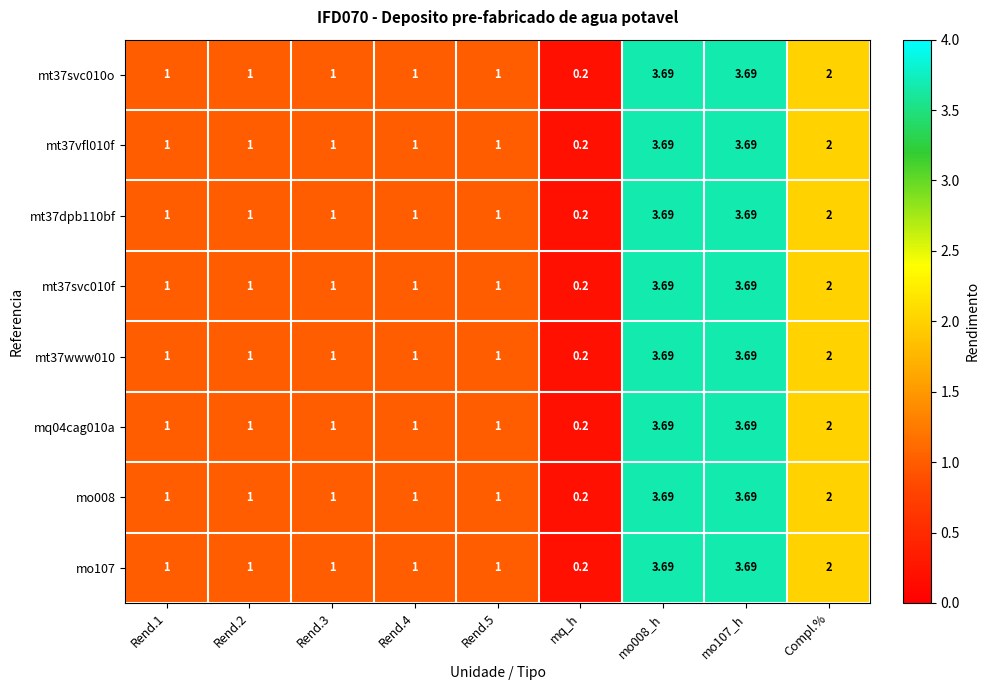

Which category has the lowest value across all series?

mq_h